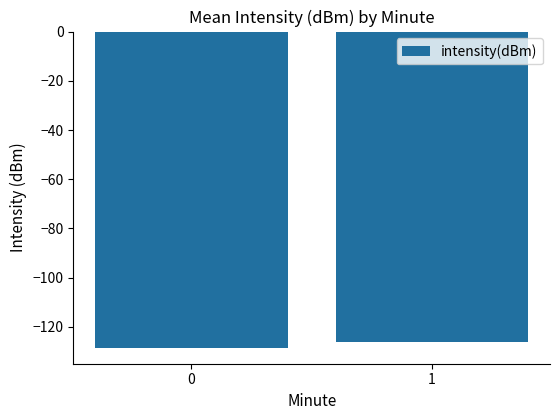

List the labels in order of value, largest first.

1, 0